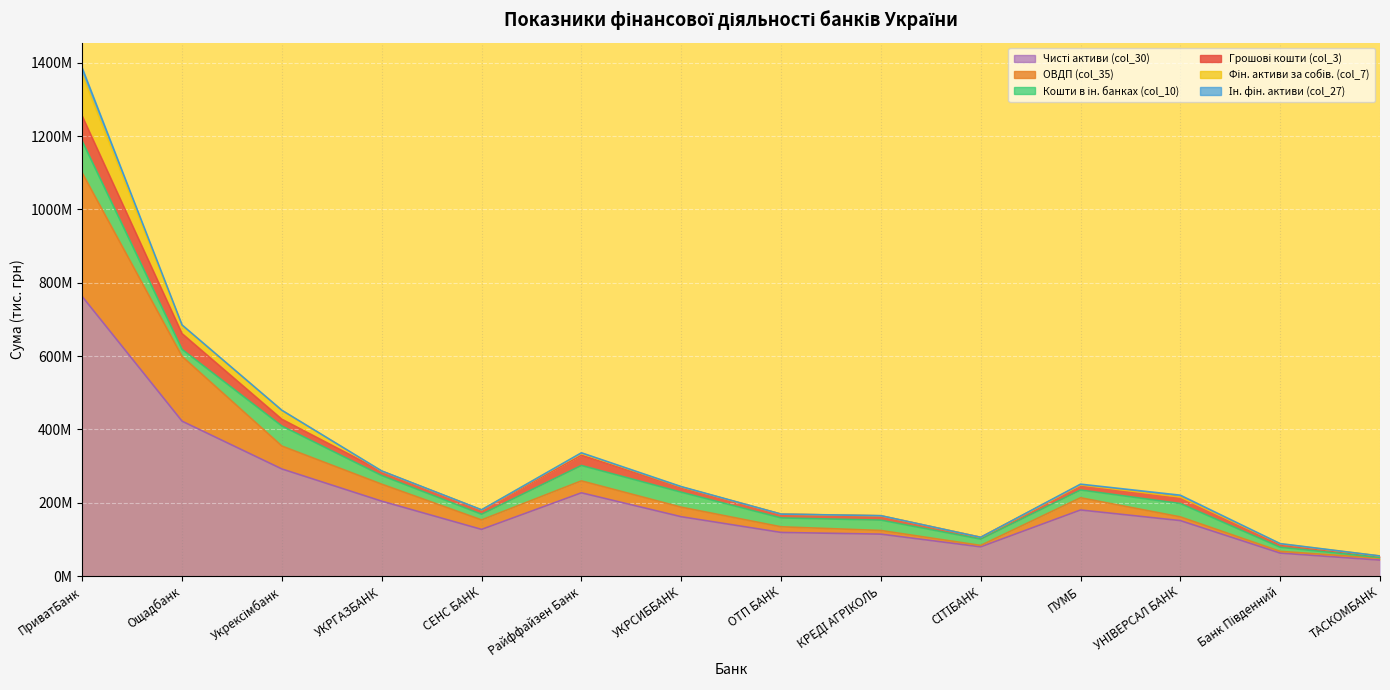

What position from the left is СЕНС БАНК?

5